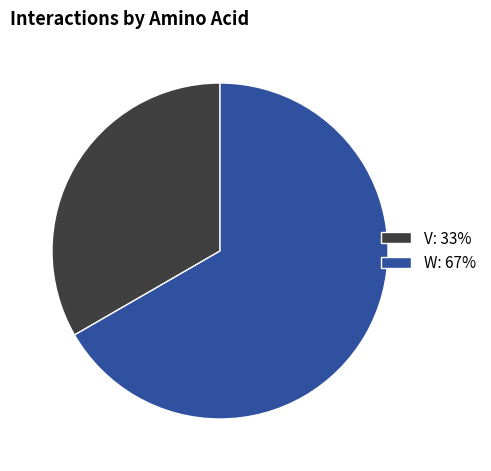

Combined, do W: 67% and V: 33% account for over 50%?

Yes